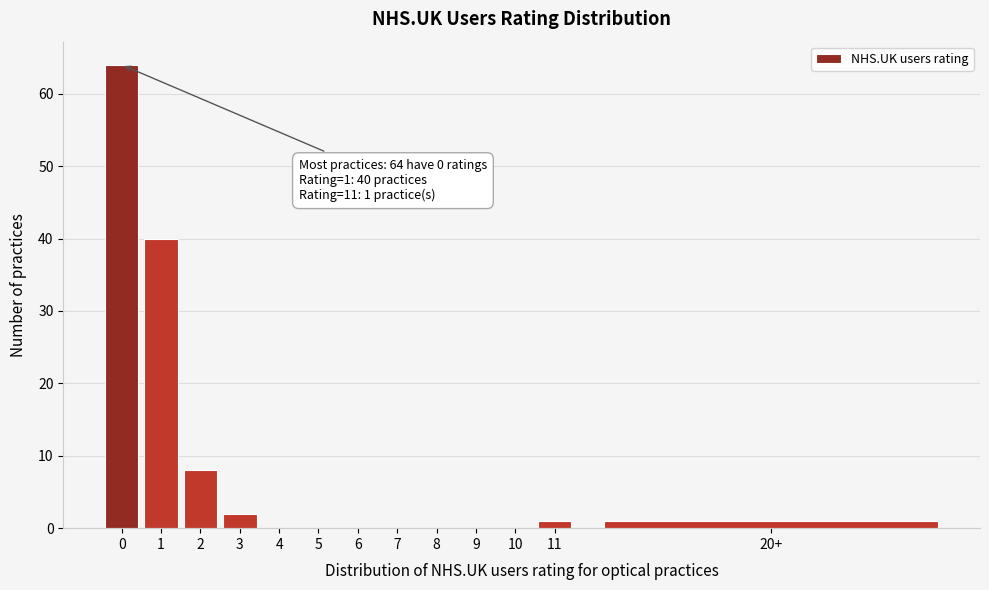

Reading left to right, list all the values displayed in this chart.

0=64	1=40	2=8	3=2	4=0	5=0	6=0	7=0	8=0	9=0	10=0	11=1	20+=1